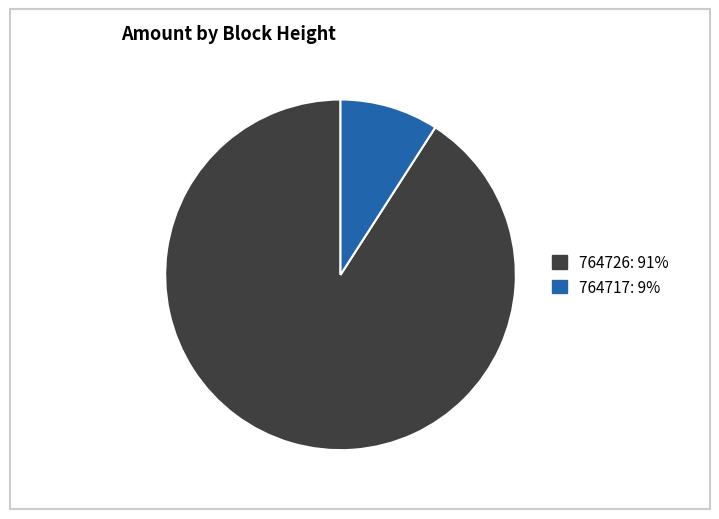

Between 764726 and 764717, which is larger?

764726